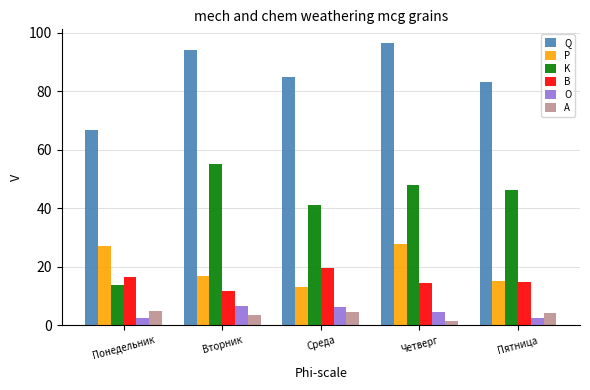

True or false: K has a value of 48.0 at Четверг.

True